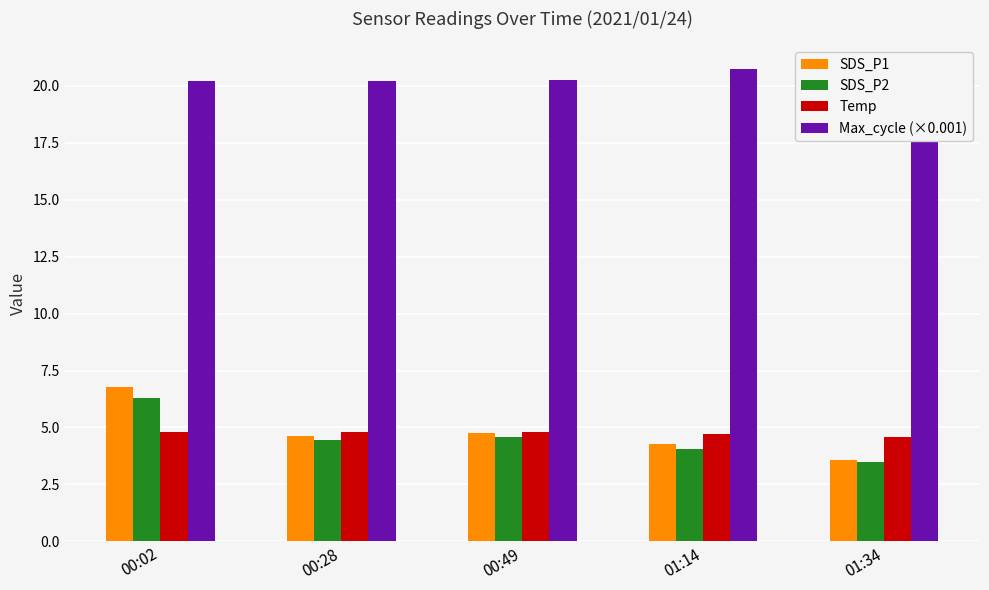

Which series has the largest total across all categories?

Max_cycle (×0.001)